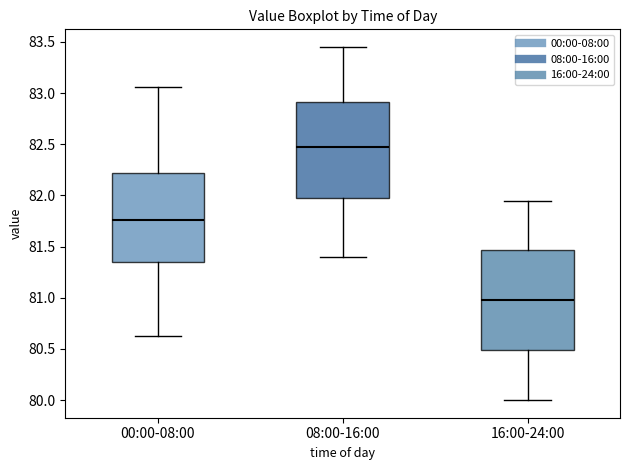

Which box has the lowest median line?

16:00-24:00